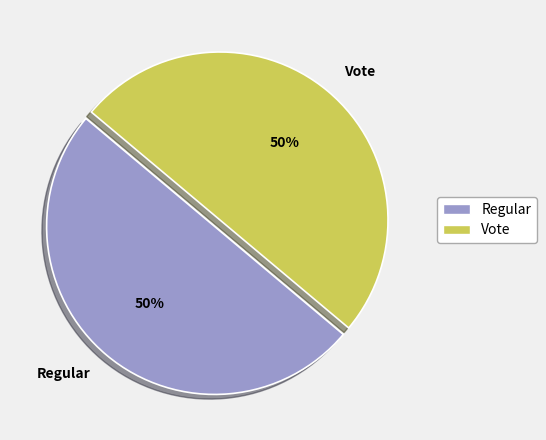

Combined, do Vote and Regular account for over 50%?

Yes